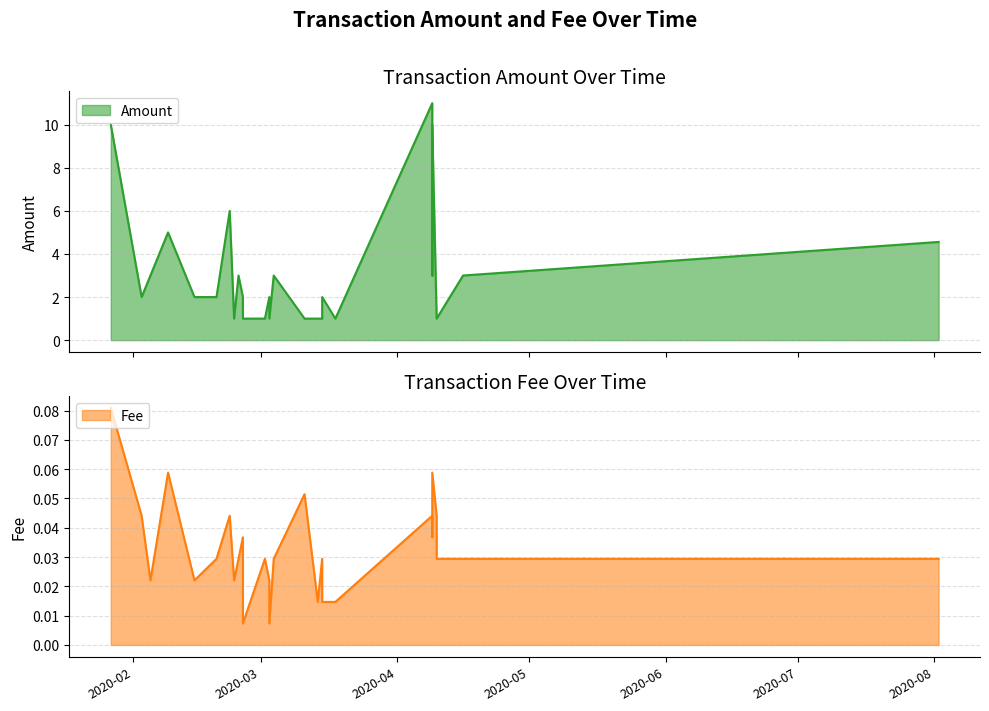

Which series has the largest range (max minus min)?

Amount